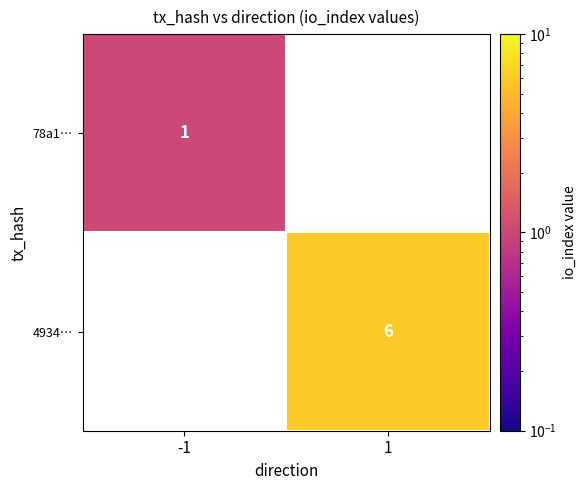

What is the maximum value shown in the chart?

6.0